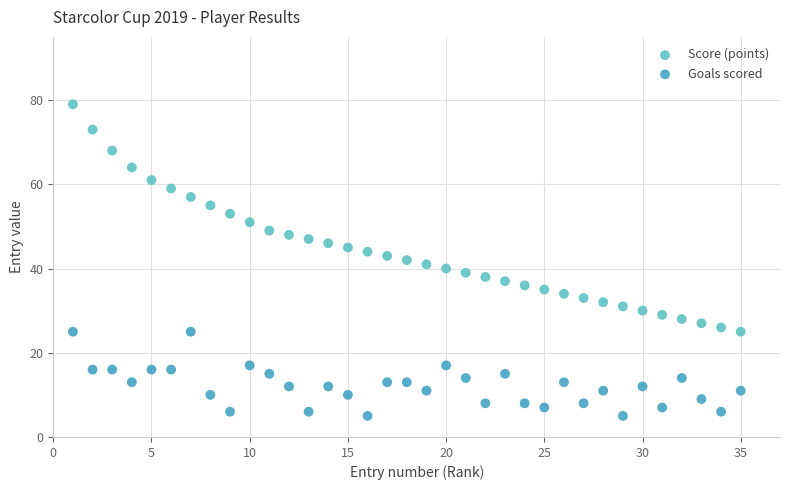

Which series reaches the maximum Y coordinate?

Score (points)